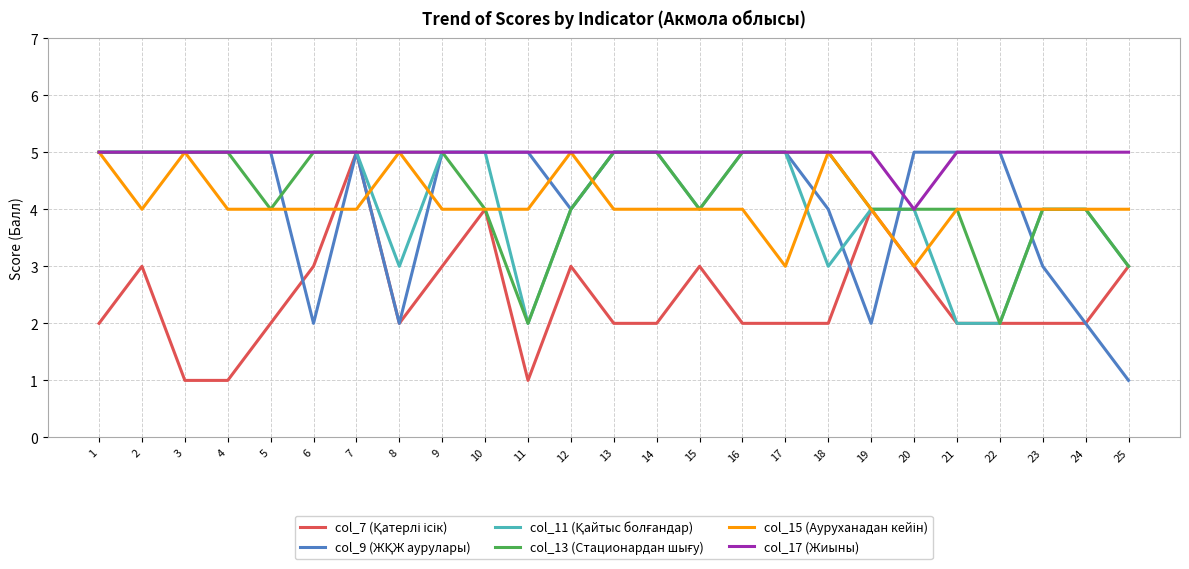

The col_17 (Жиыны) series shows 4 at 20. True or false?

True